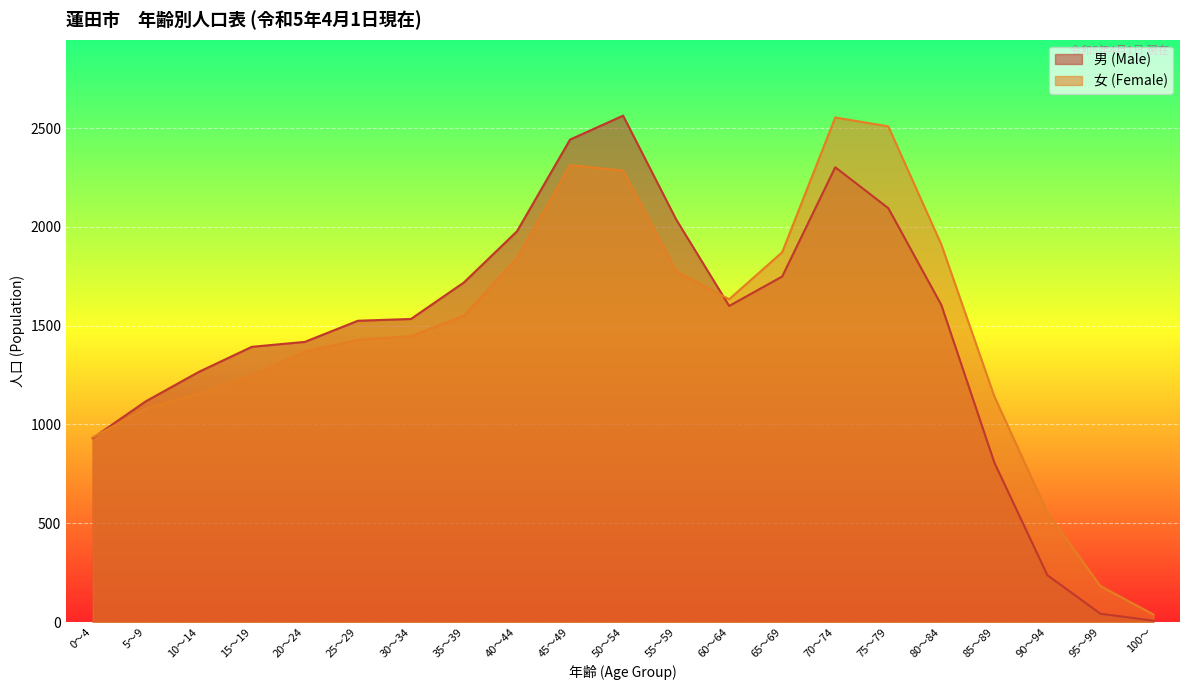

What is the average value of the 男 (Male) series?

1446